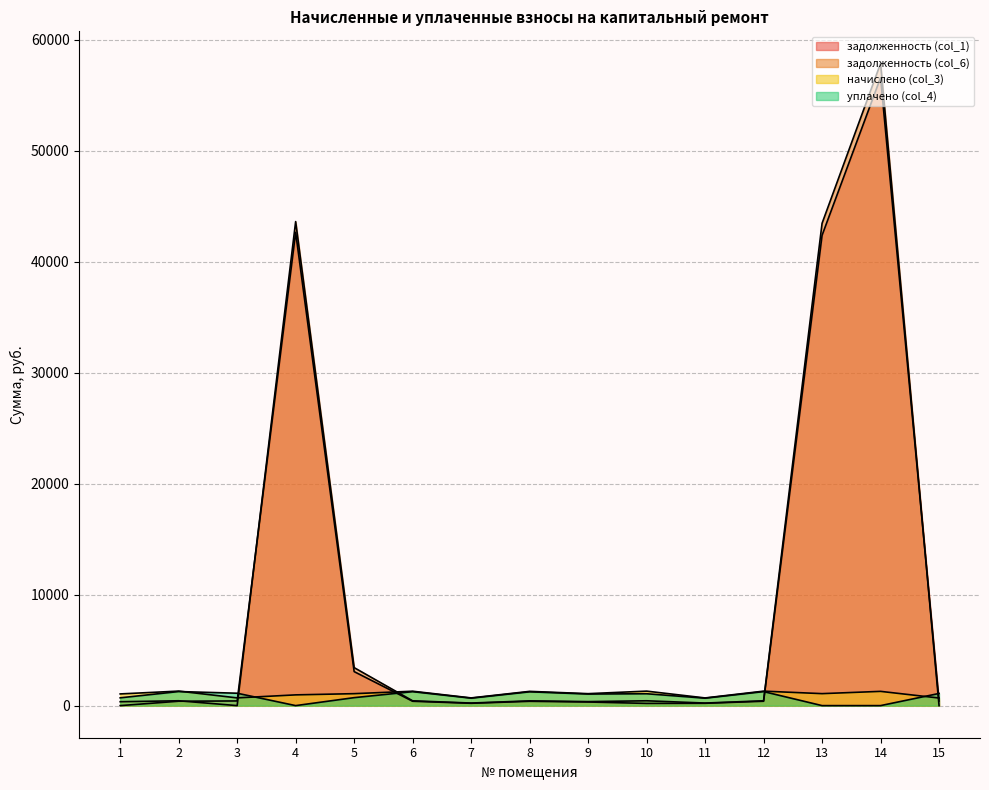

How many data points does each series have?

15